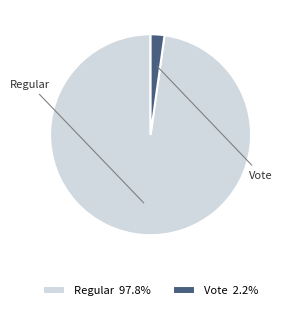

Which slice is the smallest?

Vote